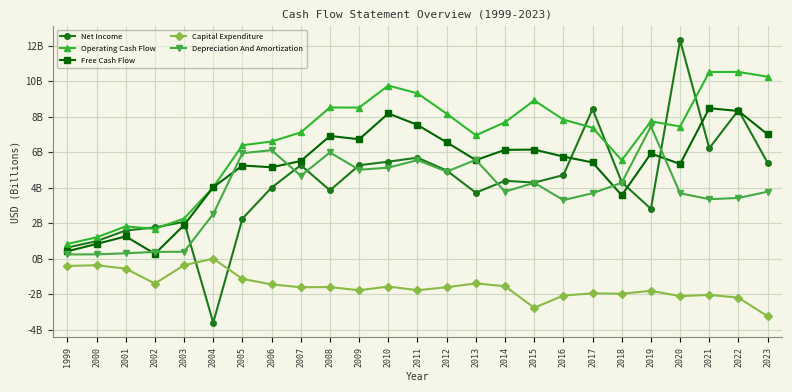

Which series ends up on top after the final intersection of Free Cash Flow and Net Income?

Free Cash Flow